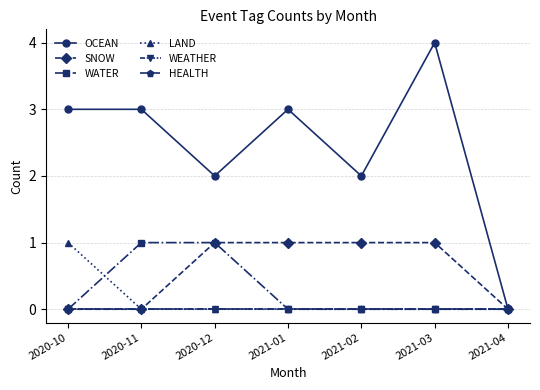

List the labels in order of HEALTH value, largest first.

2020-10, 2020-11, 2020-12, 2021-01, 2021-02, 2021-03, 2021-04